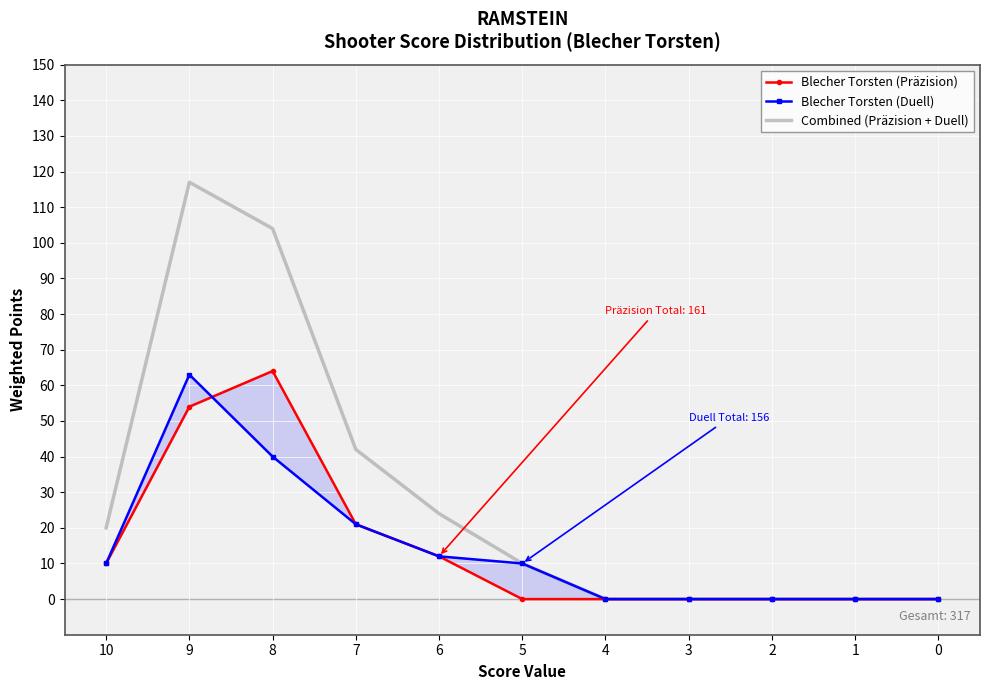

The Combined (Präzision + Duell) series shows 42 at 7. True or false?

True